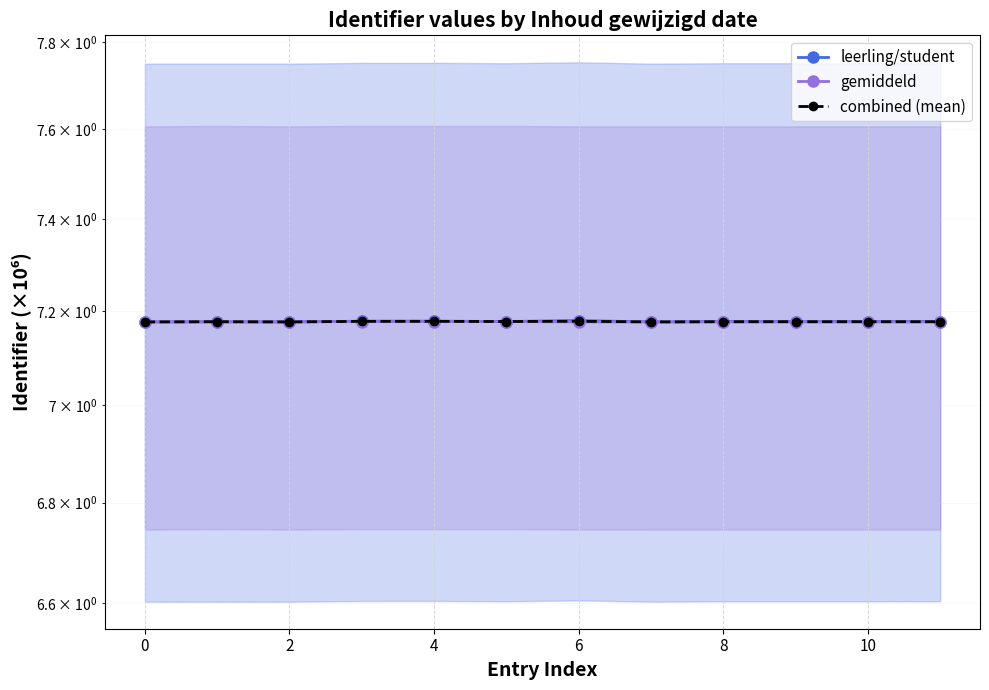

What value does the gemiddeld series have at 9?

7.2